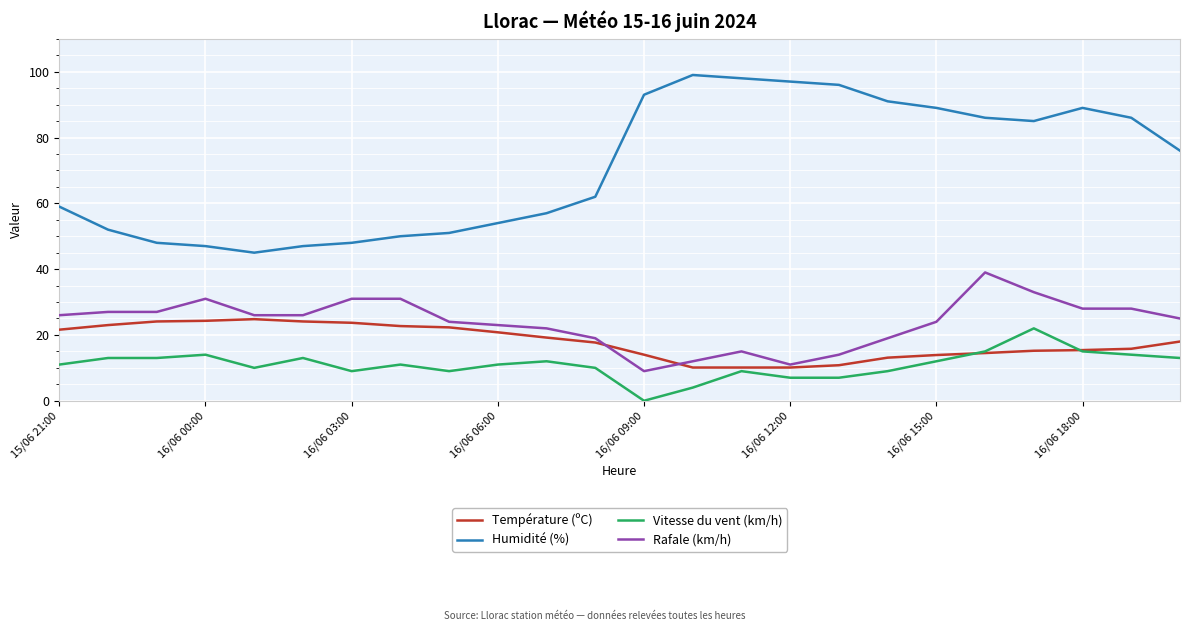

What are all the series names shown in the legend?

Température (ºC), Humidité (%), Vitesse du vent (km/h), Rafale (km/h)